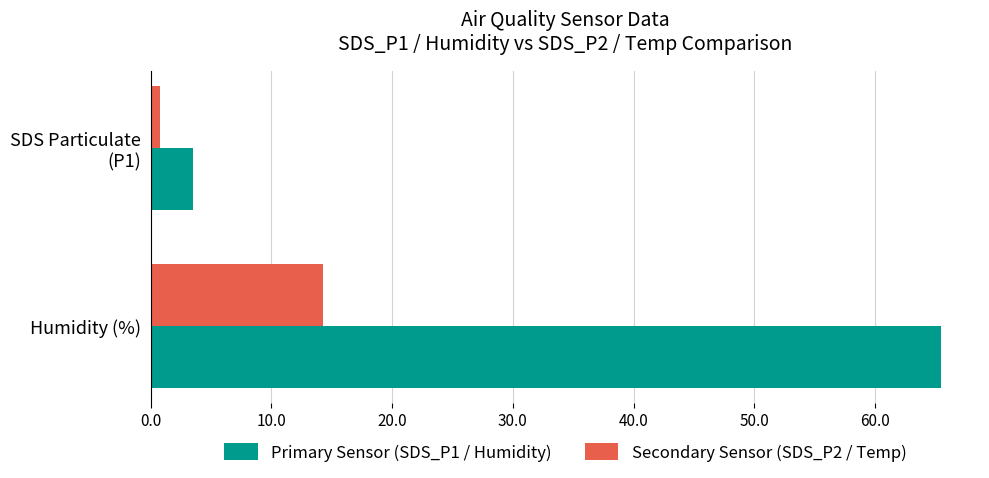

True or false: Primary Sensor (SDS_P1 / Humidity) has a value of 34.1 at Humidity (%).

False